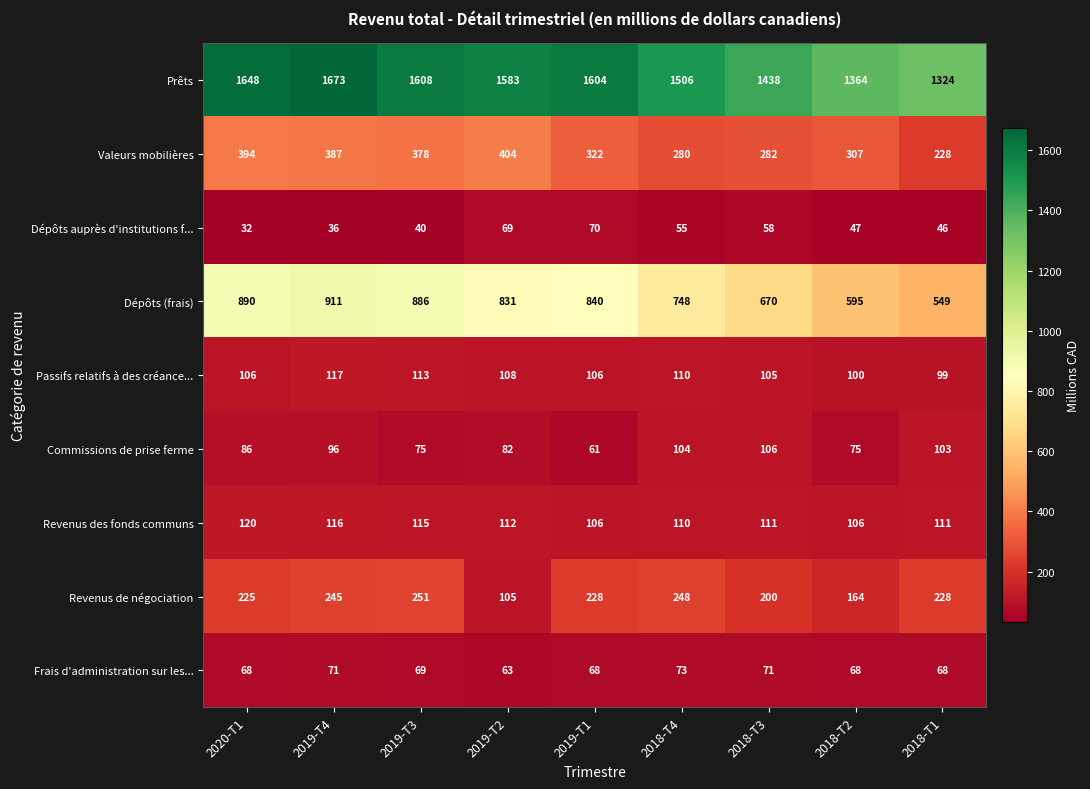

Which series has the largest total across all categories?

Prêts